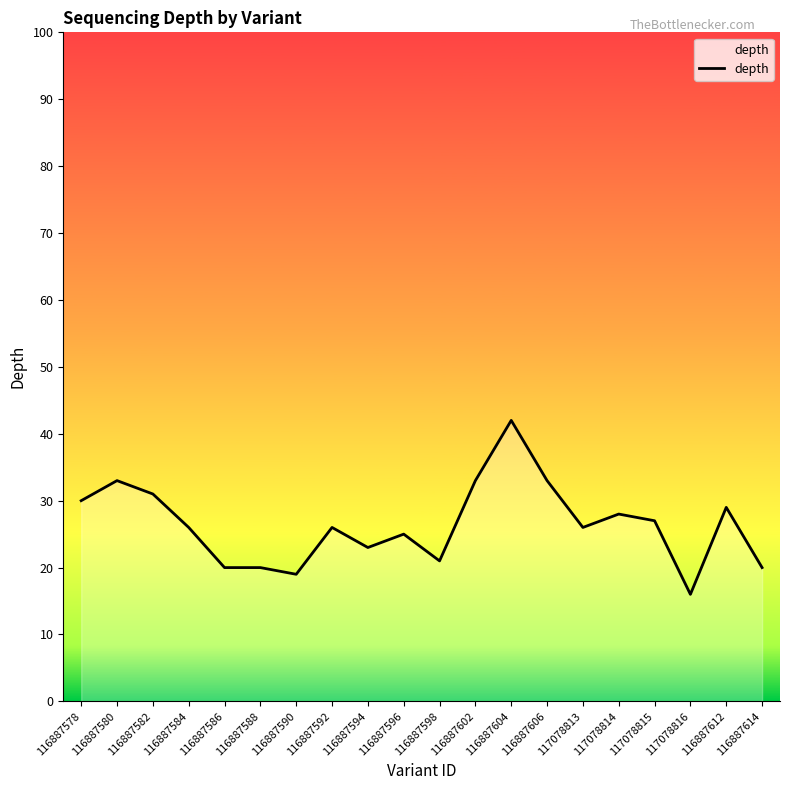

What is the change in value from 116887598 to 116887614?

-1